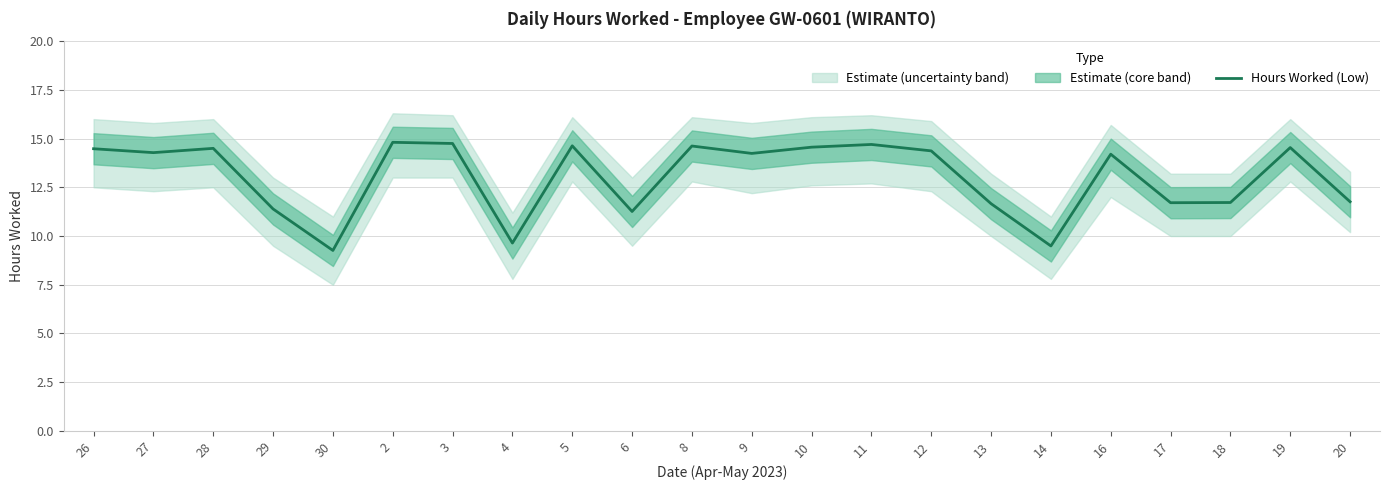

What is the sum of the values at 18 and 26?

26.2